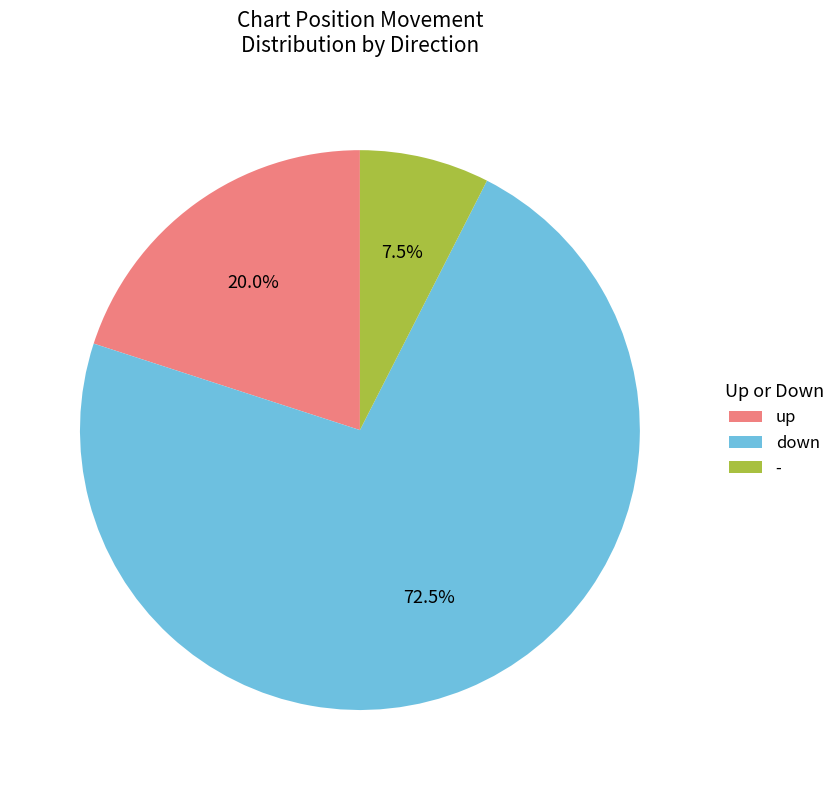

How many segments does this pie chart have?

3